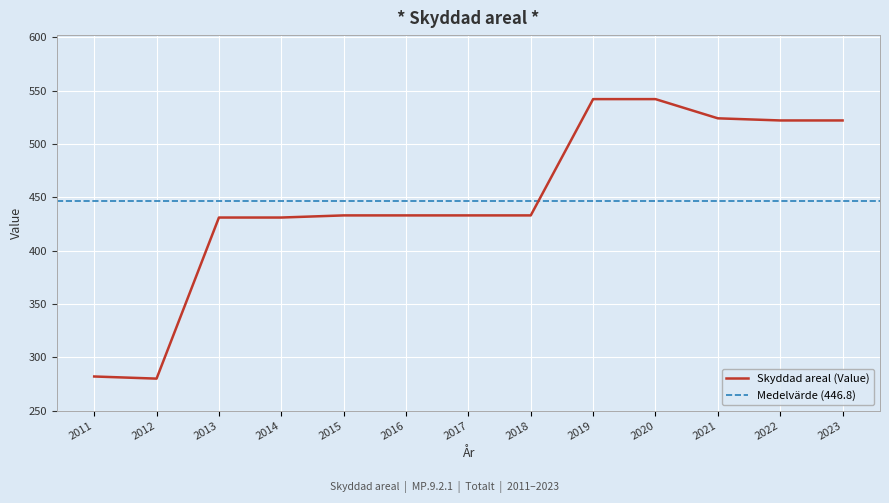

Count the number of data series in this chart.

1